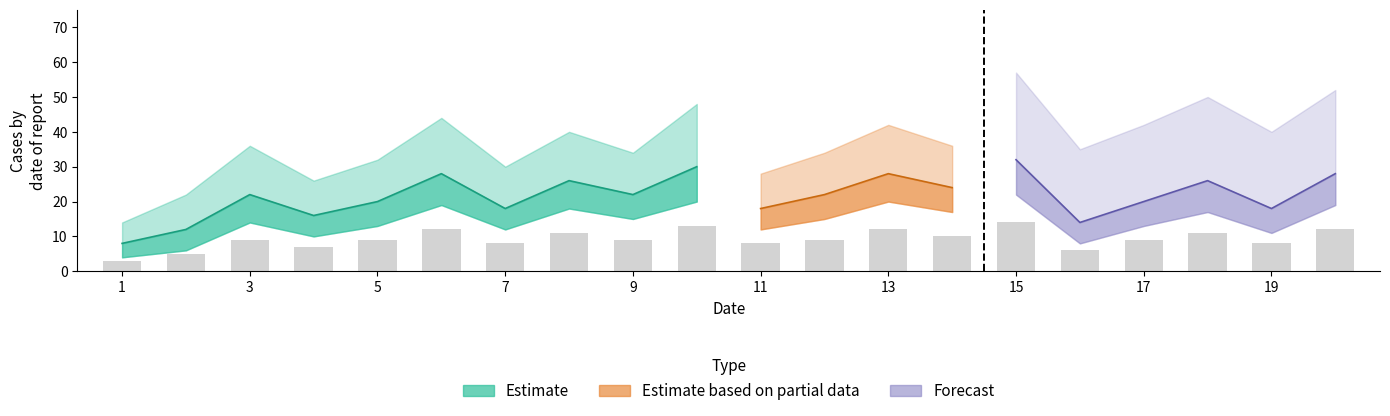

Reading right to left, what are all the values shown in this chart?

12	8	11	9	6	14	10	12	9	8	13	9	11	8	12	9	7	9	5	3